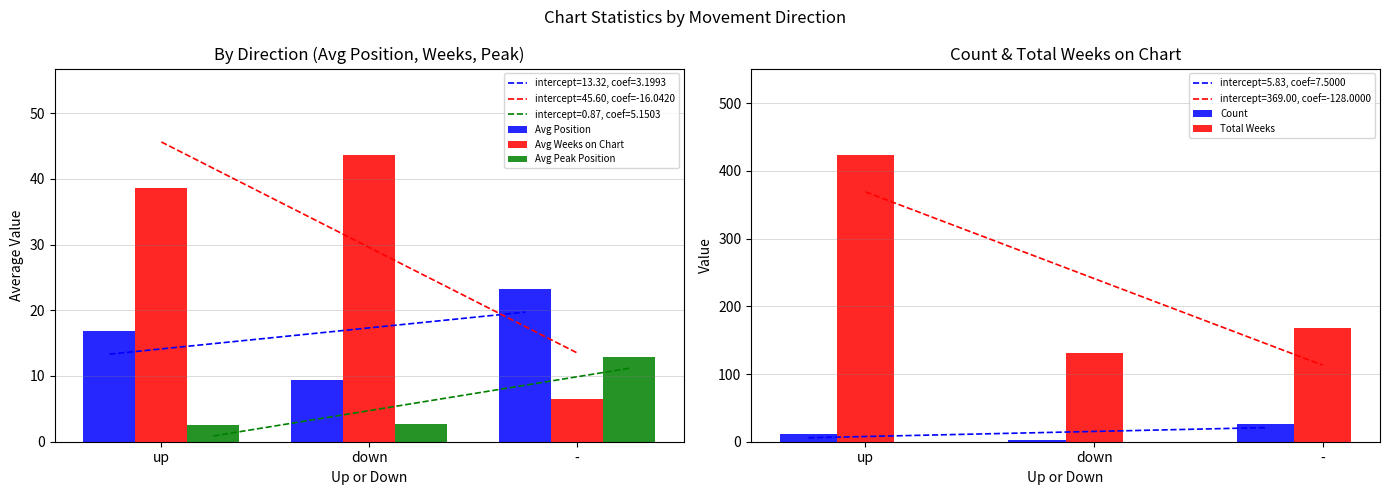

At how many categories does at least one series exceed 181?

1